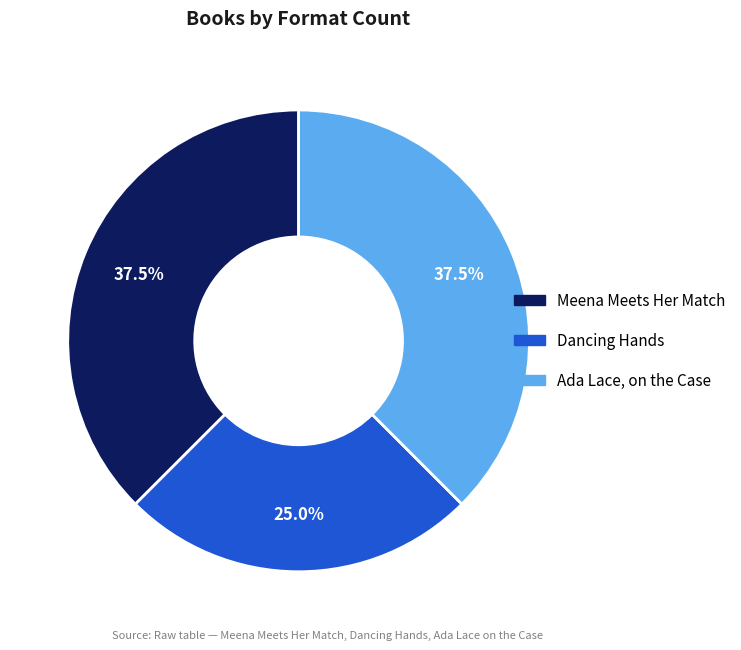

Does any single category account for the majority?

No